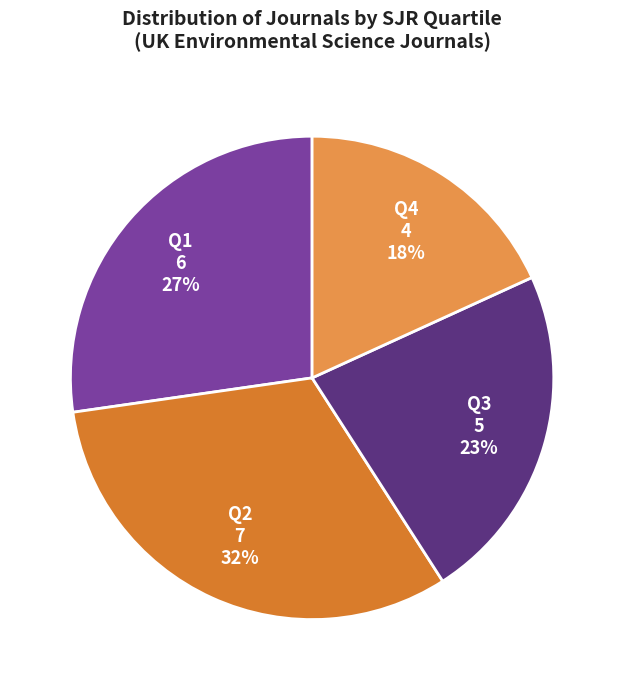

Approximately how many times larger is the value at Q2 compared to Q1?

1.2